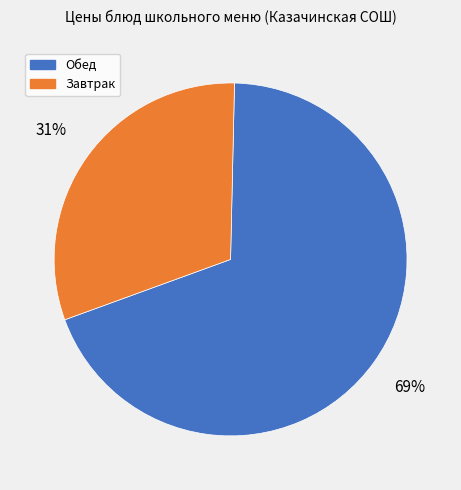

Is there any slice that represents more than half of the pie?

Yes